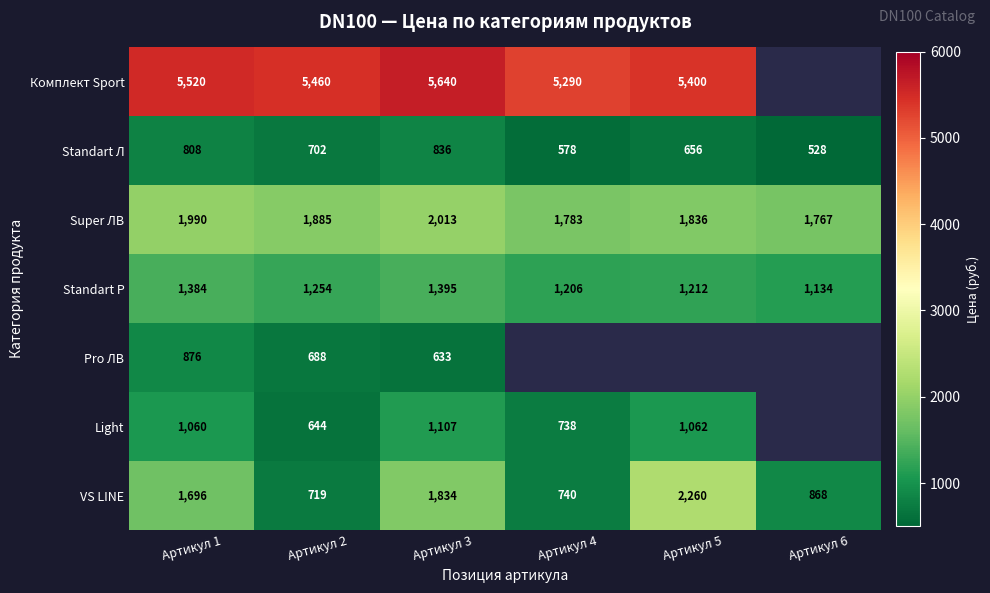

At Артикул 2, list the series in order from largest to smallest.

Комплект Sport, Super ЛВ, Standart P, VS LINE, Standart Л, Pro ЛВ, Light